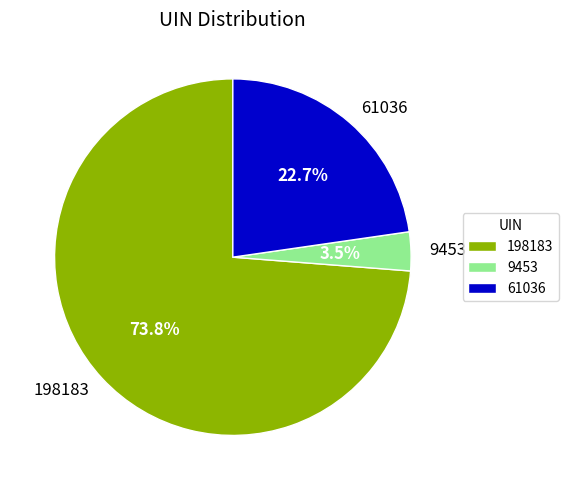

Count the number of slices in the pie.

3